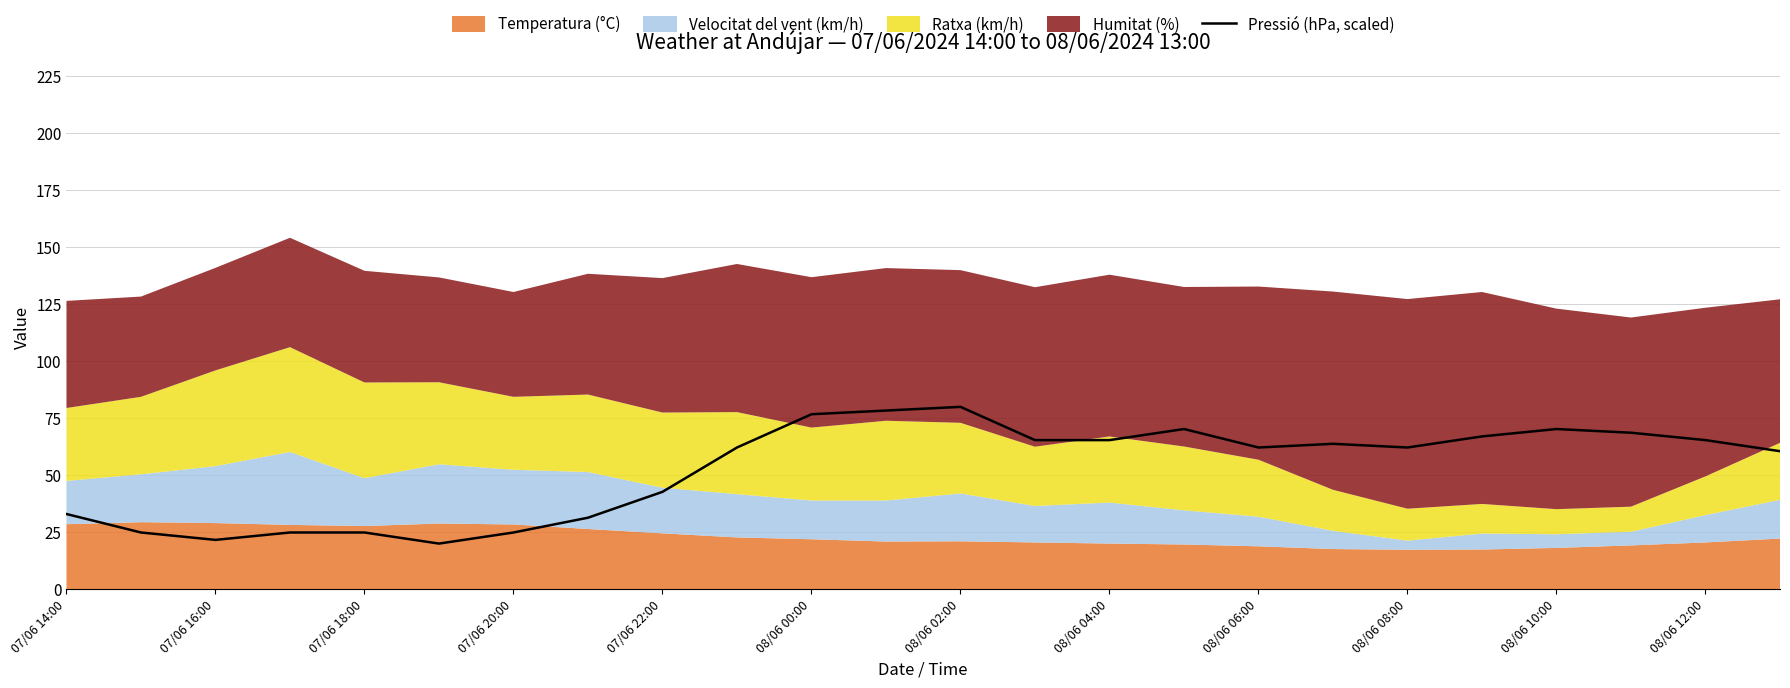

How many lines are shown in the chart?

1